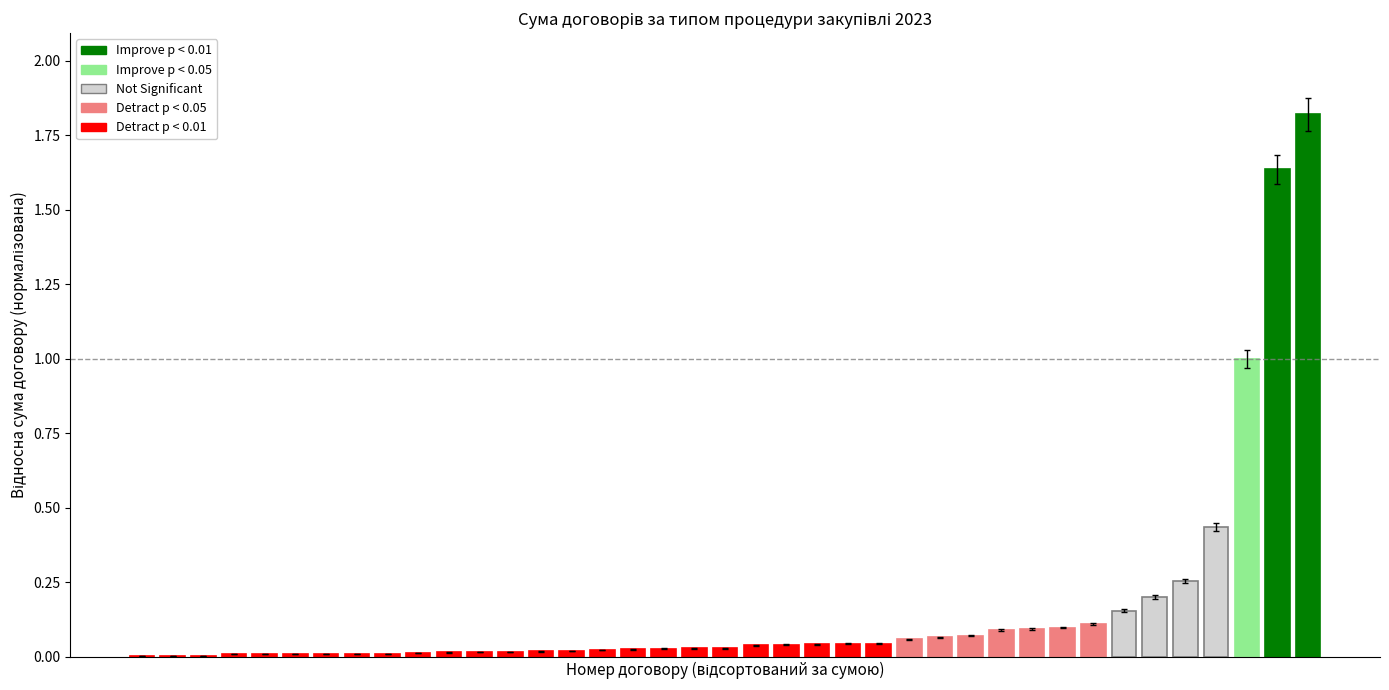

What is the maximum value shown in the chart?

1.8